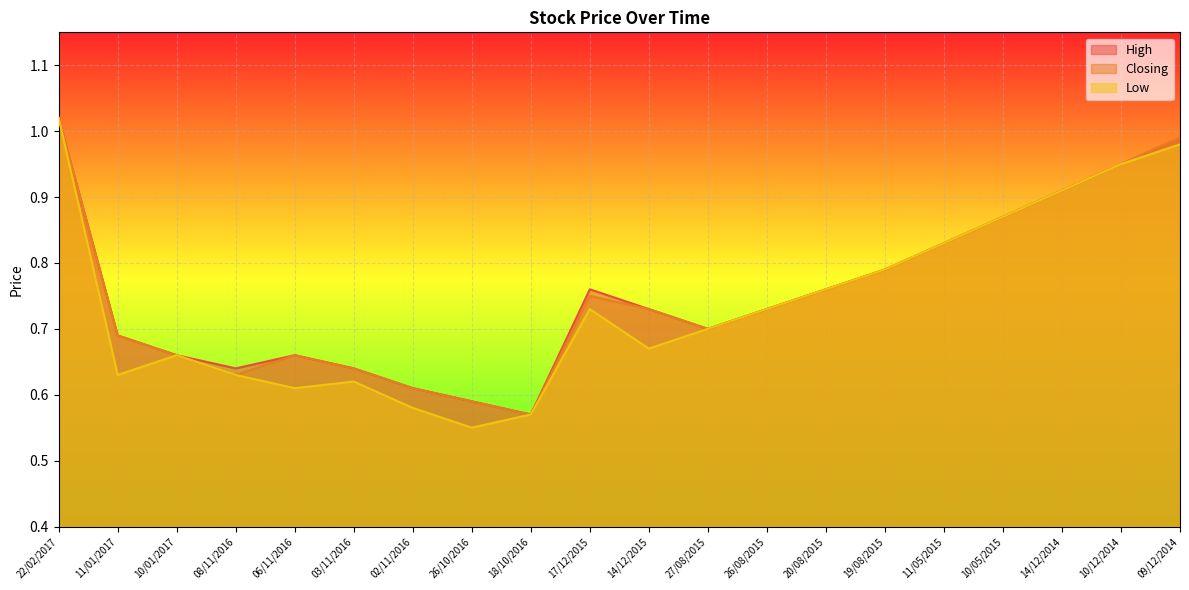

What is the label of the 5th point from the right?

11/05/2015